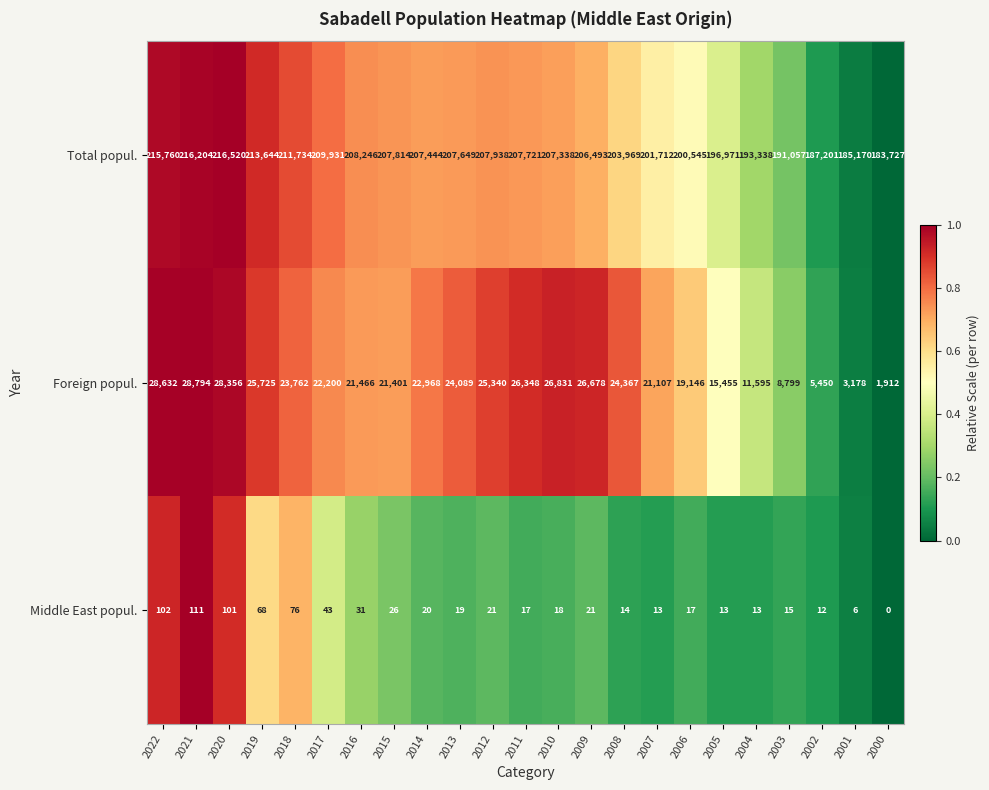

True or false: Middle East popul. has a value of 43 at 2017.

True